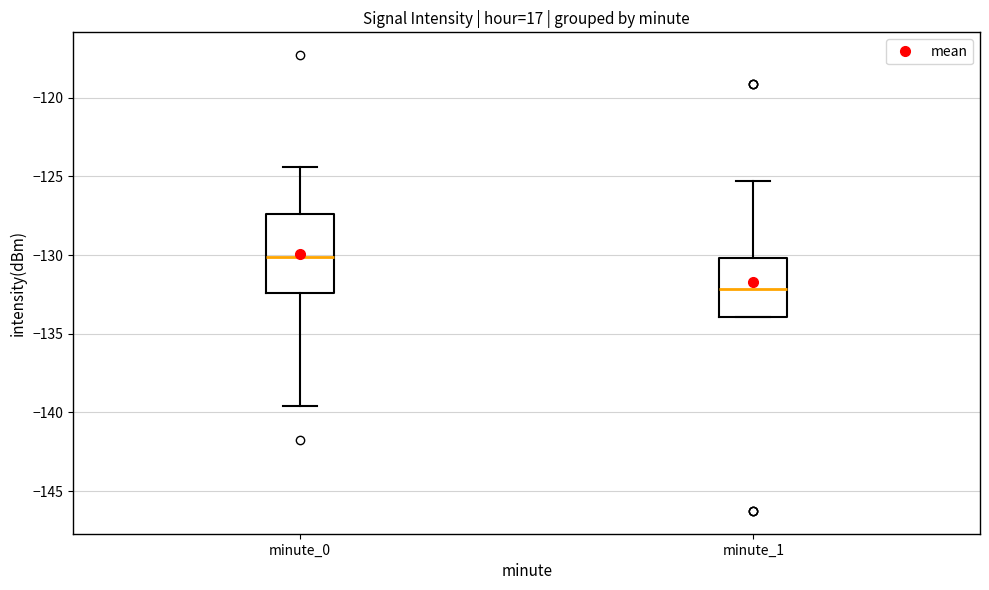

Where does the median line of the box for minute_1 sit on the y-axis? The values are not printed on the chart, so give them approximately, as read against the axis.

-132.0